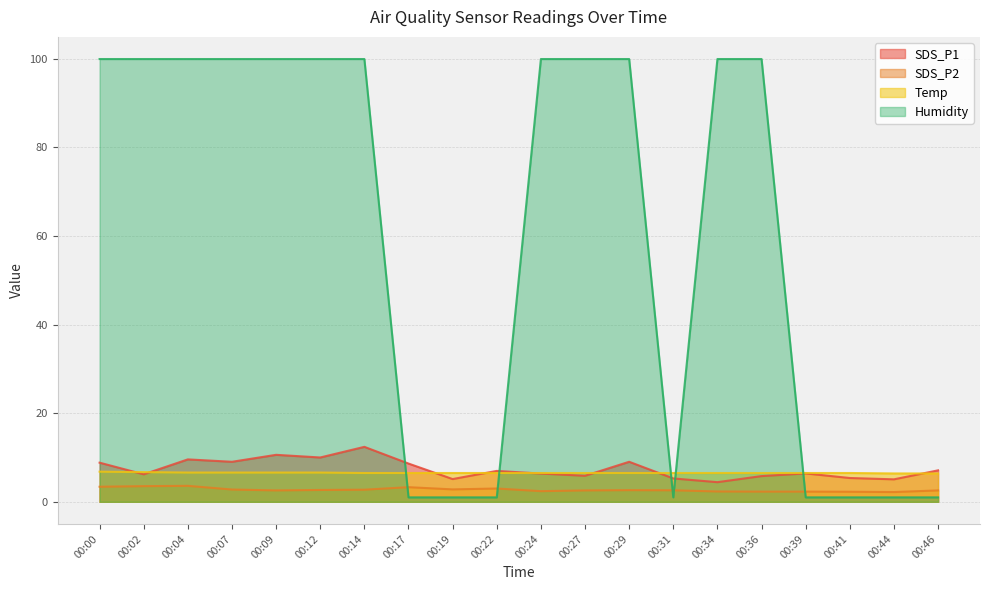

Is it true that Humidity equals 20.6 at 00:04?

False